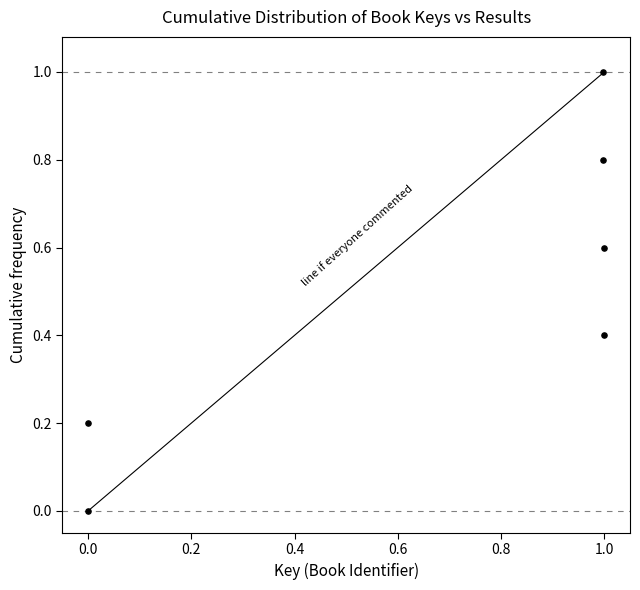

What is the average X value?

0.7